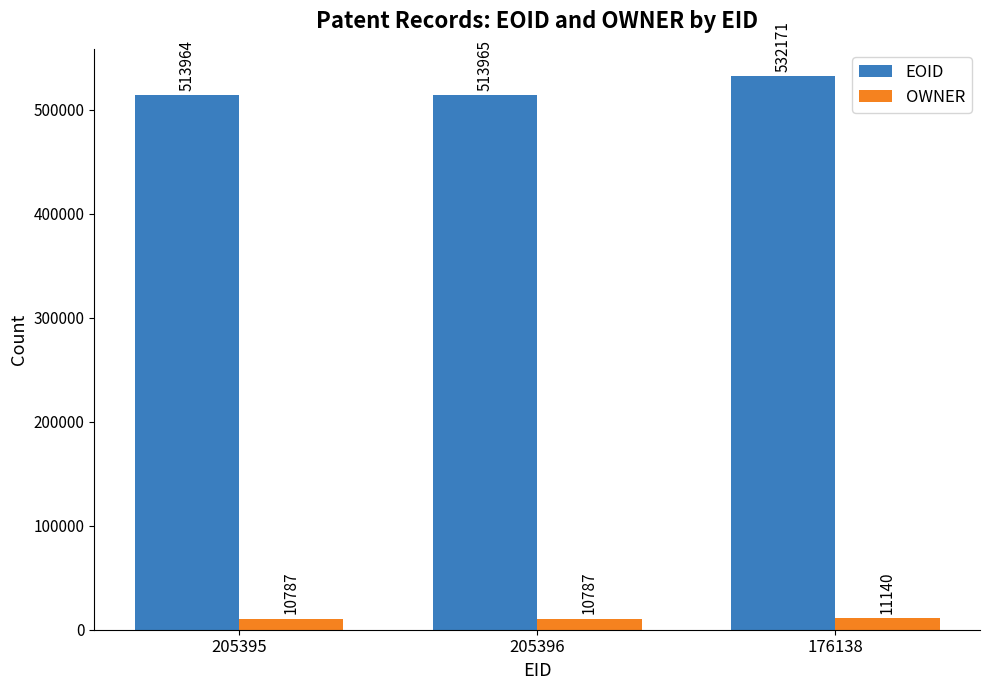

Is it true that OWNER equals 10787 at 205396?

True